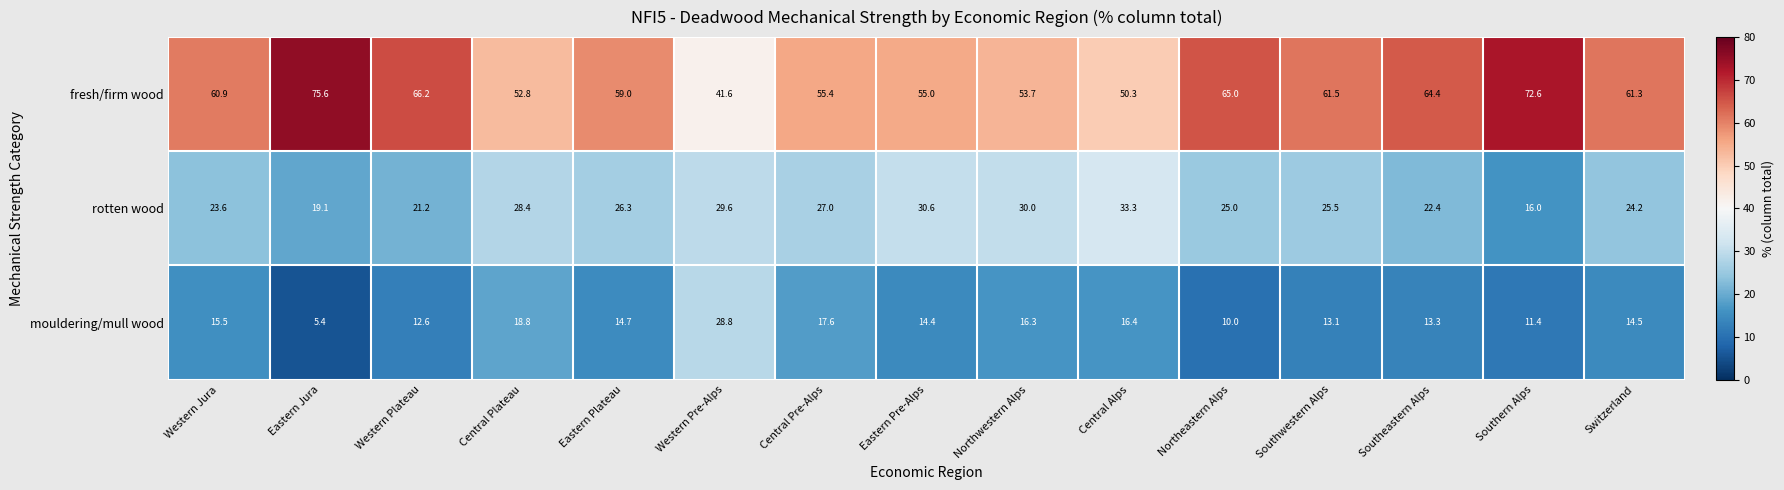

What is the smallest value displayed?

5.4